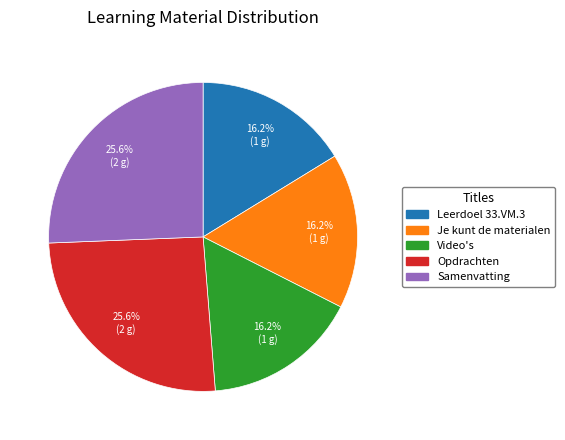

Combined, what portion of the pie is Leerdoel 33.VM.3 and Je kunt de materialen?

32.5%